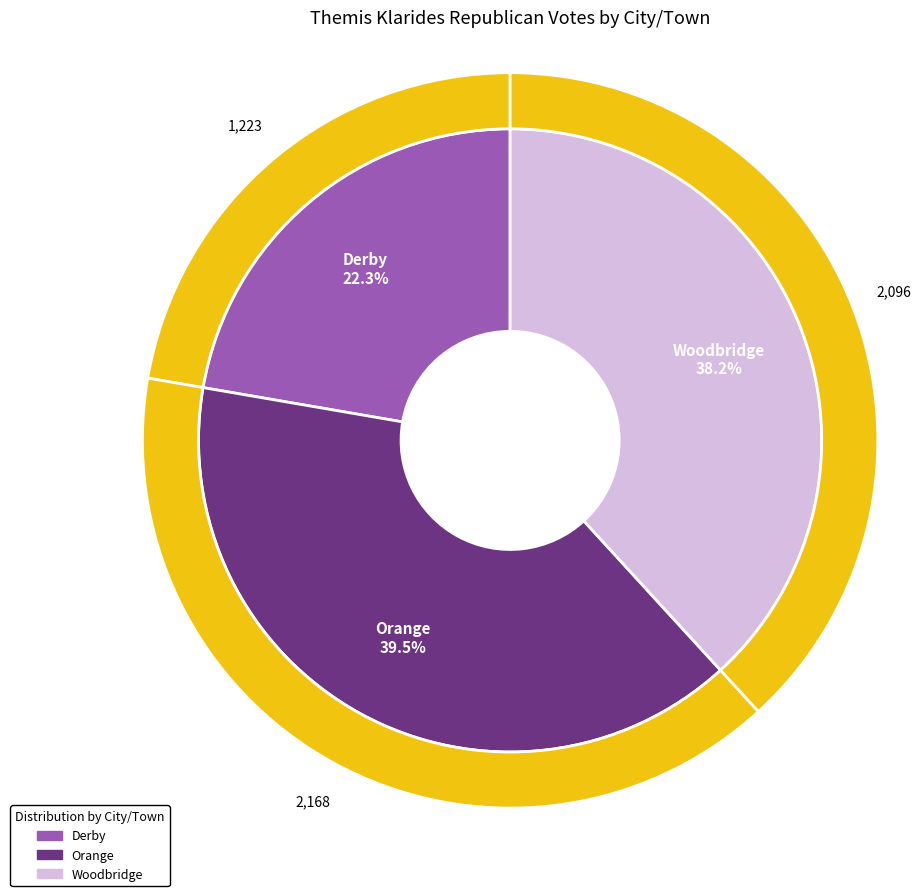

Is Woodbridge the majority of the pie?

No